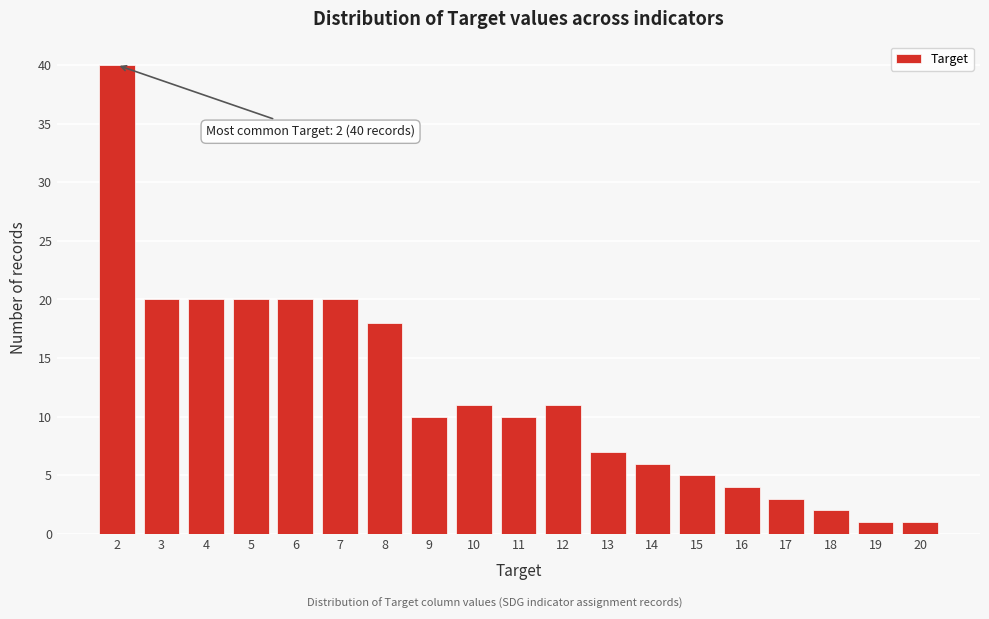

Reading left to right, list all the values displayed in this chart.

40	20	20	20	20	20	18	10	11	10	11	7	6	5	4	3	2	1	1